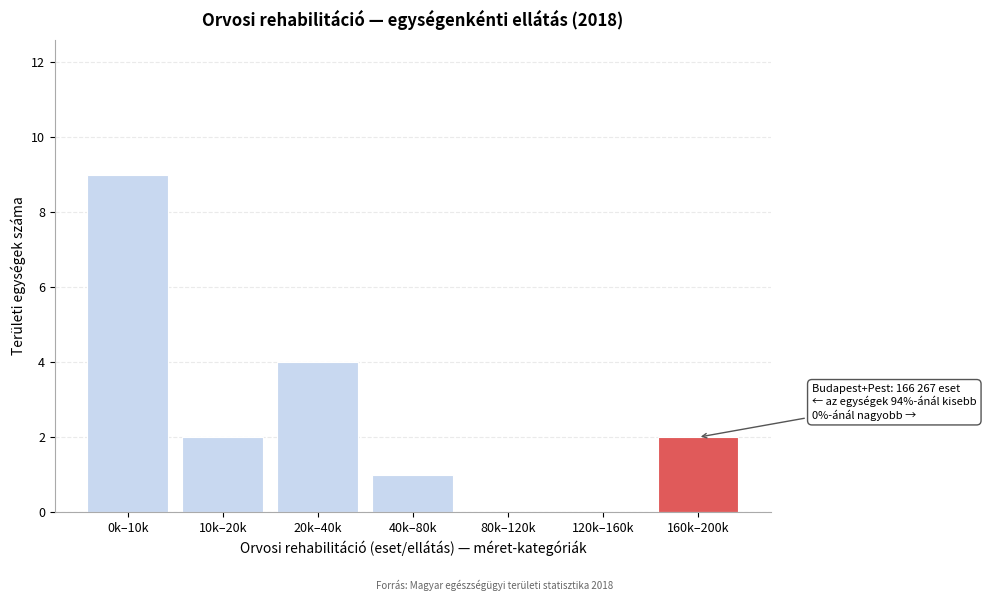

Reading right to left, list all the values displayed in this chart.

160k–200k=2	120k–160k=0	80k–120k=0	40k–80k=1	20k–40k=4	10k–20k=2	0k–10k=9